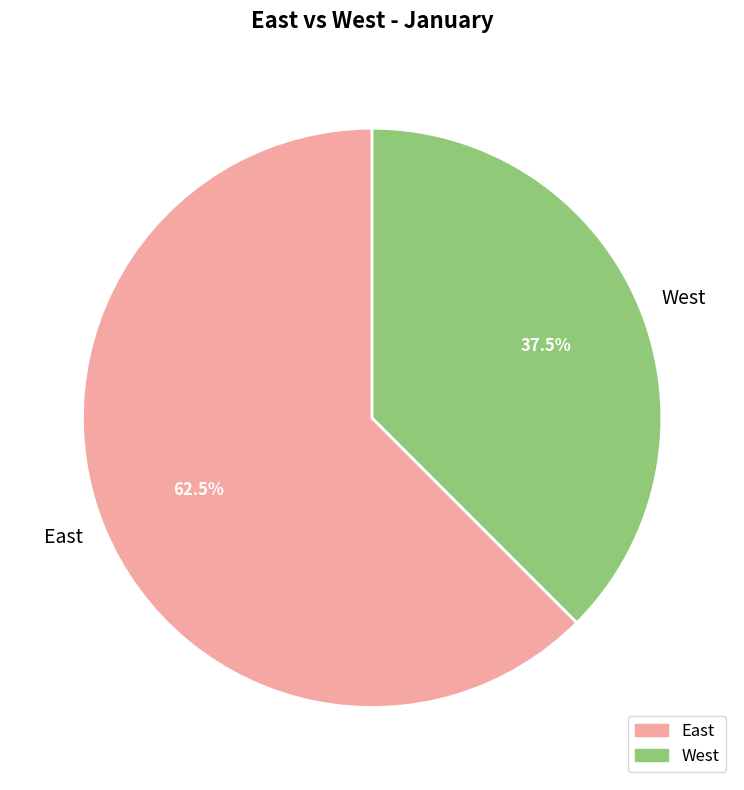

What is the largest slice in the pie chart?

East